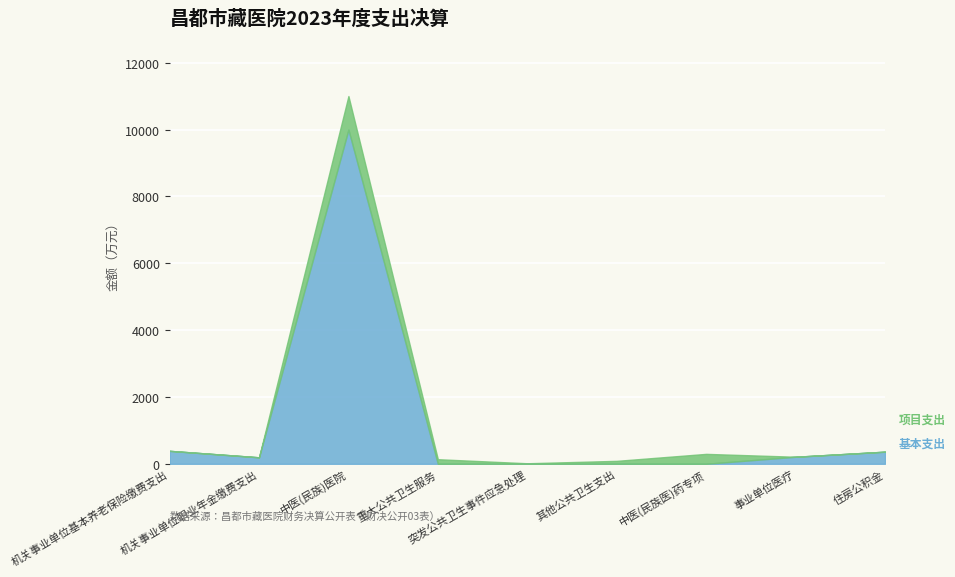

Which series has the widest spread of values?

基本支出